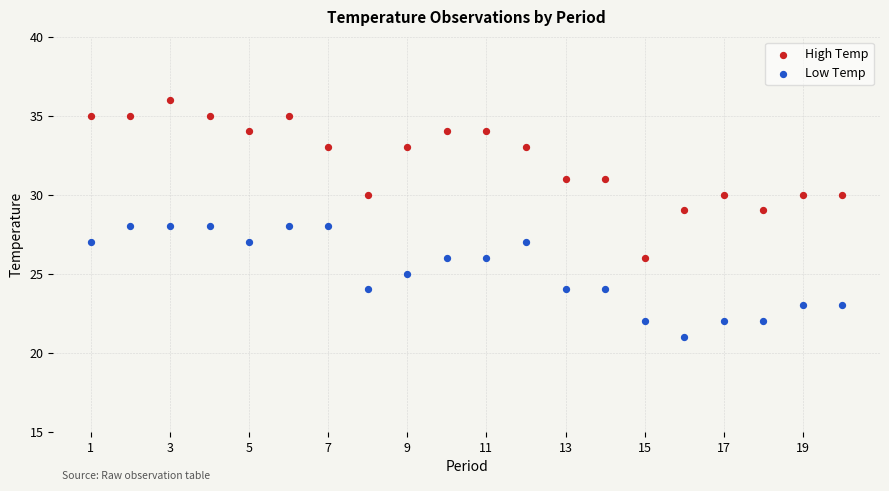

Which series contains the highest Y value?

High Temp